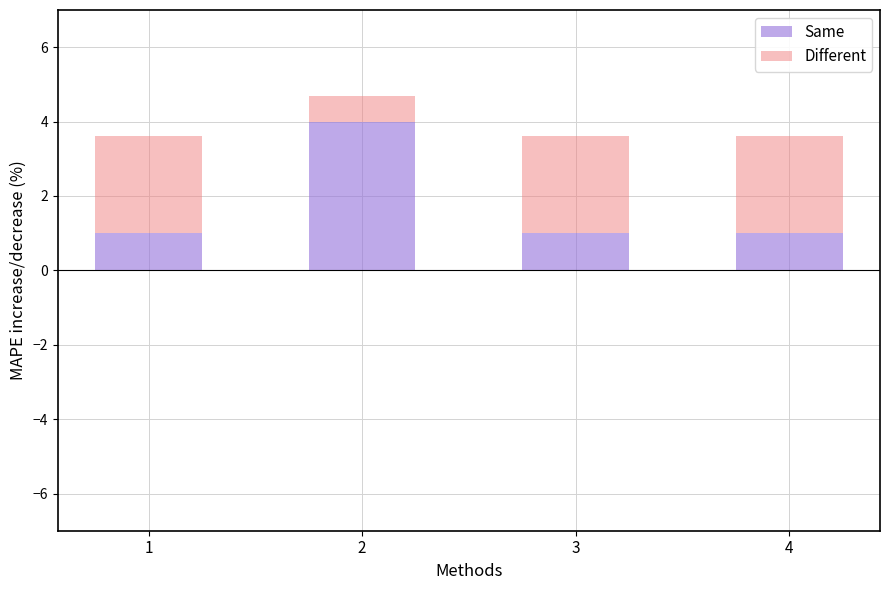

Reading left to right, what are the values for Same?

1.0	4.0	1.0	1.0